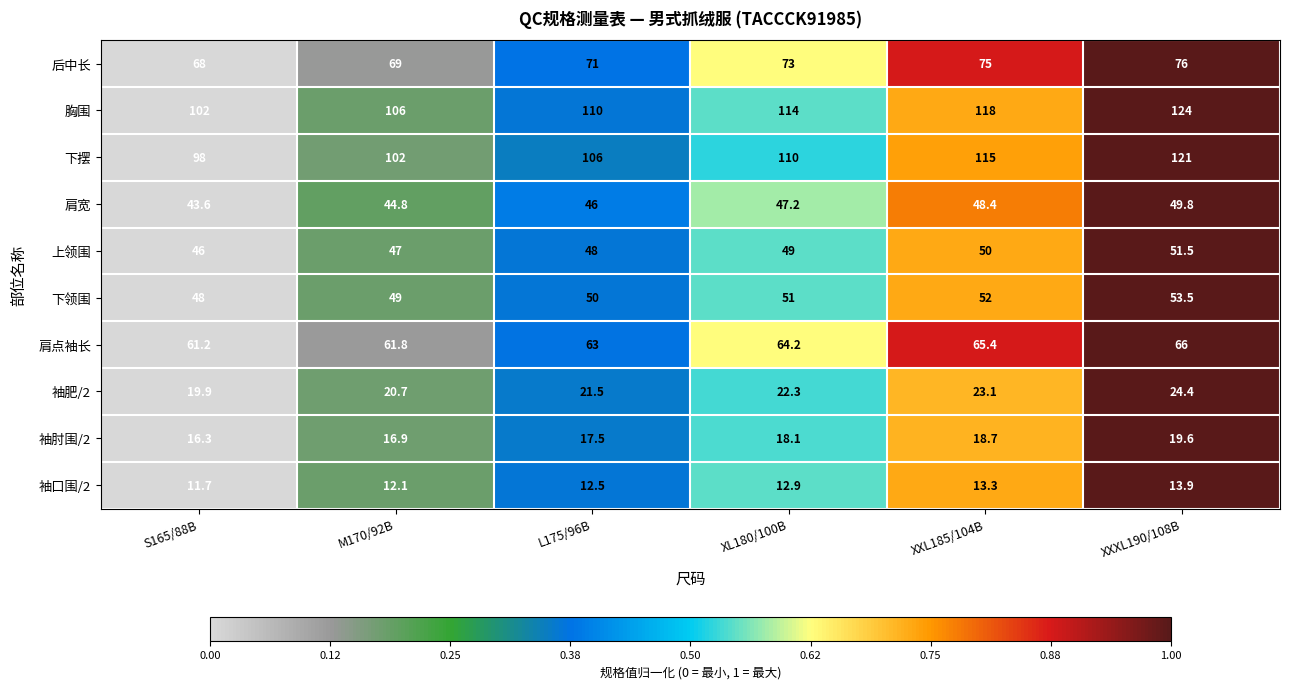

Rank the series at XXXL190/108B from highest to lowest value.

胸围, 下摆, 后中长, 肩点袖长, 下领围, 上领围, 肩宽, 袖肥/2, 袖肘围/2, 袖口围/2